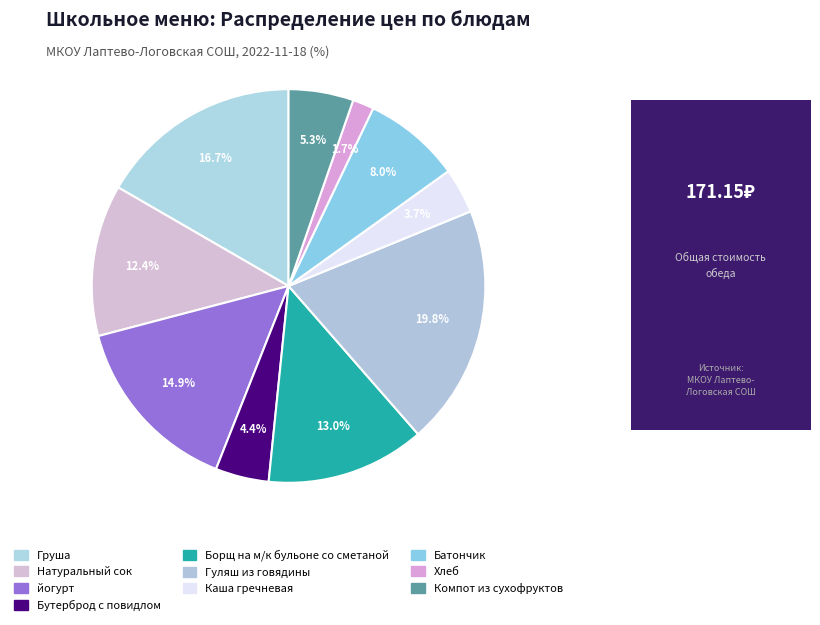

How many slices are in this pie chart?

10